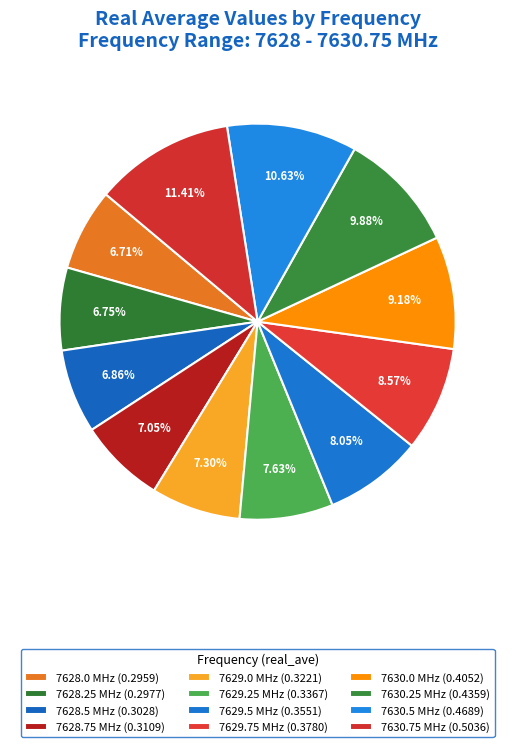

To the nearest percent, what is the difference between the largest and smallest slice percentages?

5%